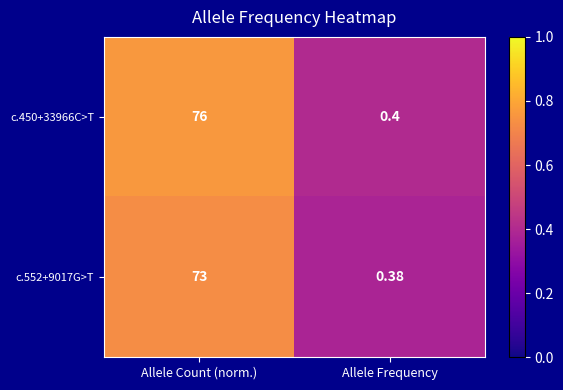

Which category has the highest value across all series?

Allele Count (norm.)